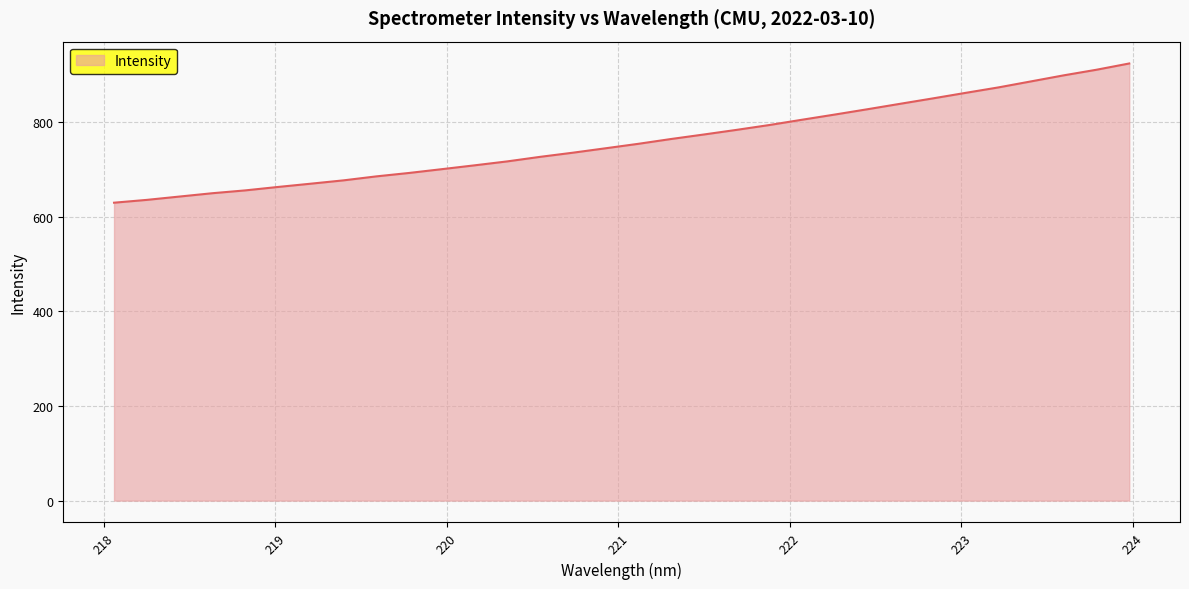

What is the minimum value shown in the chart?

629.8